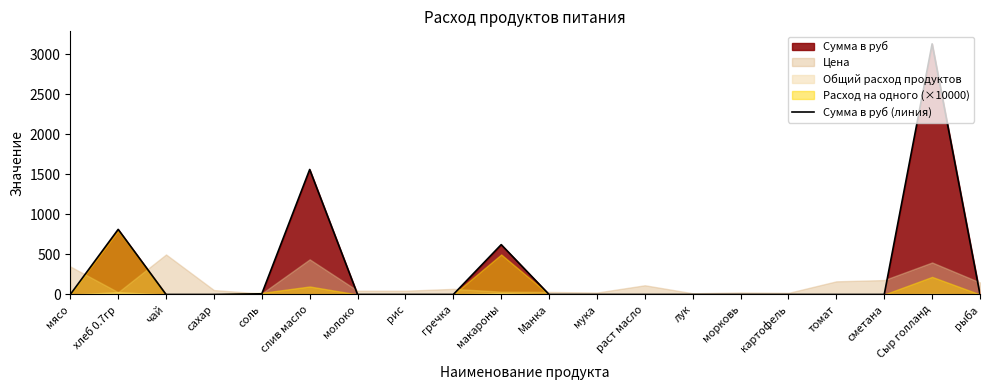

What position from the right is сахар?

17